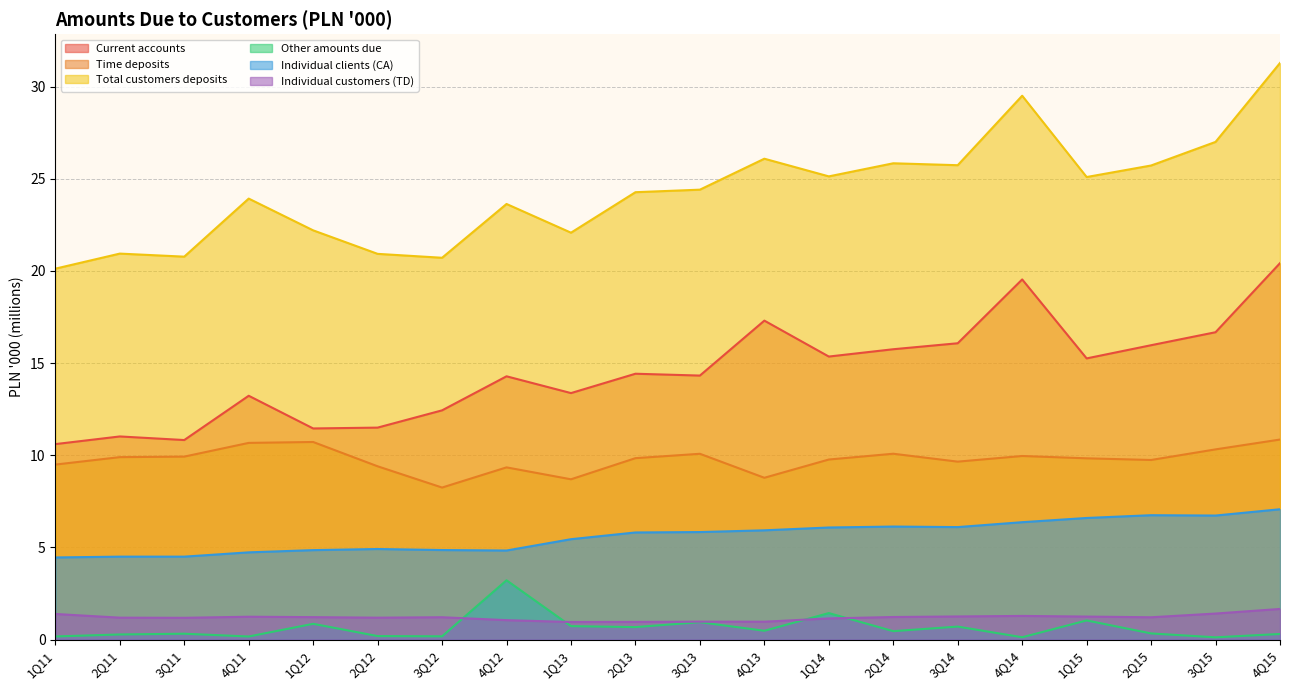

Is it true that Individual clients (CA) equals 6.7 at 2Q12?

False